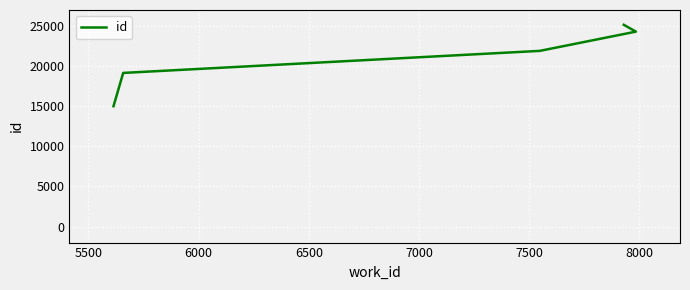

What is the value of the 3rd point from the left?

21908